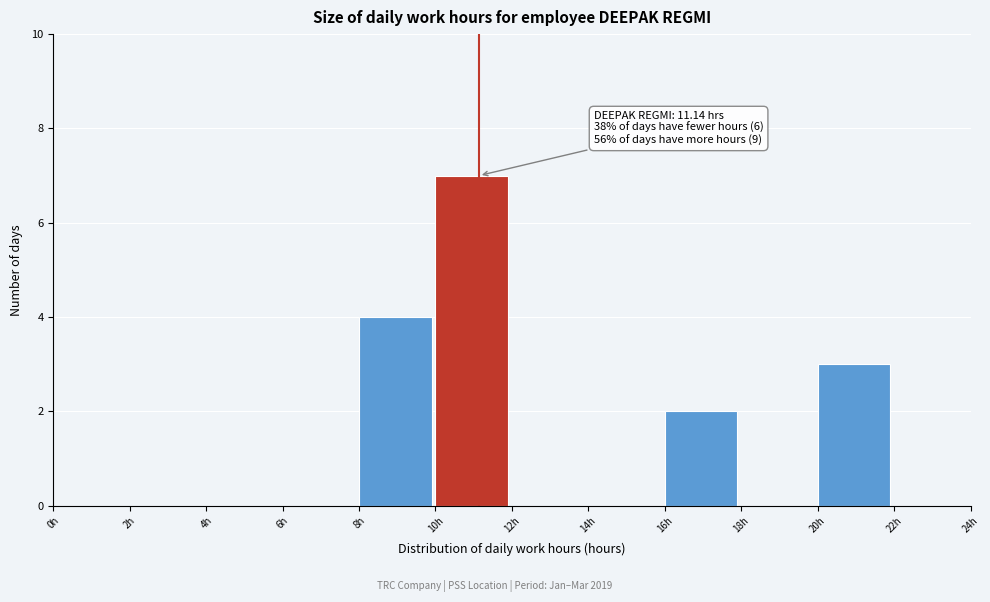

Over which range of the x-axis is the bar tallest?

10 to 12